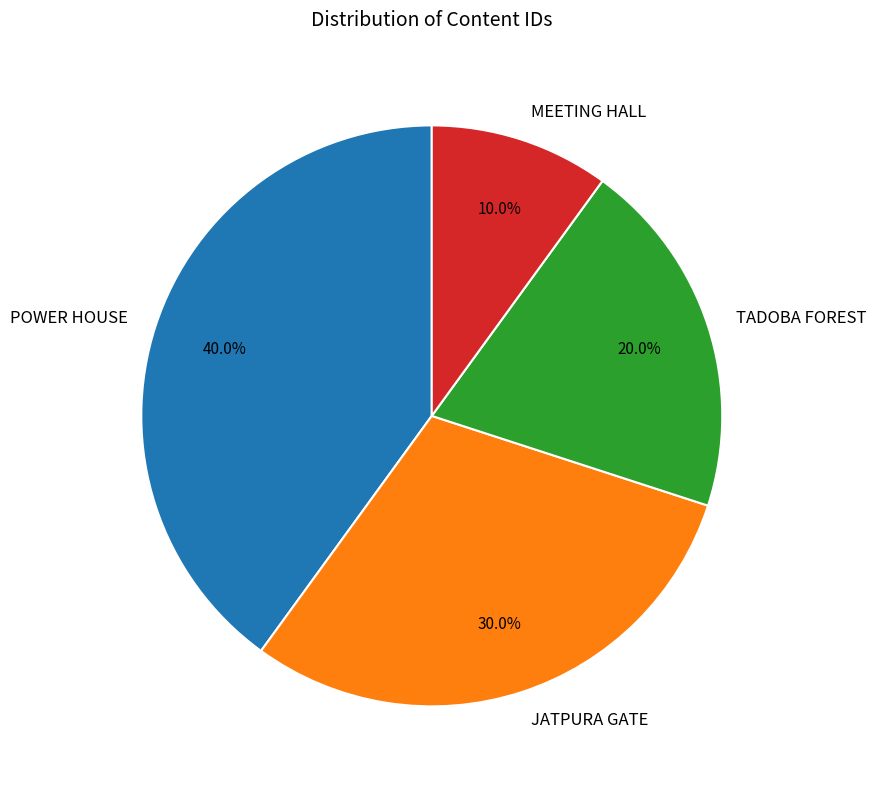

Does any single category account for the majority?

No